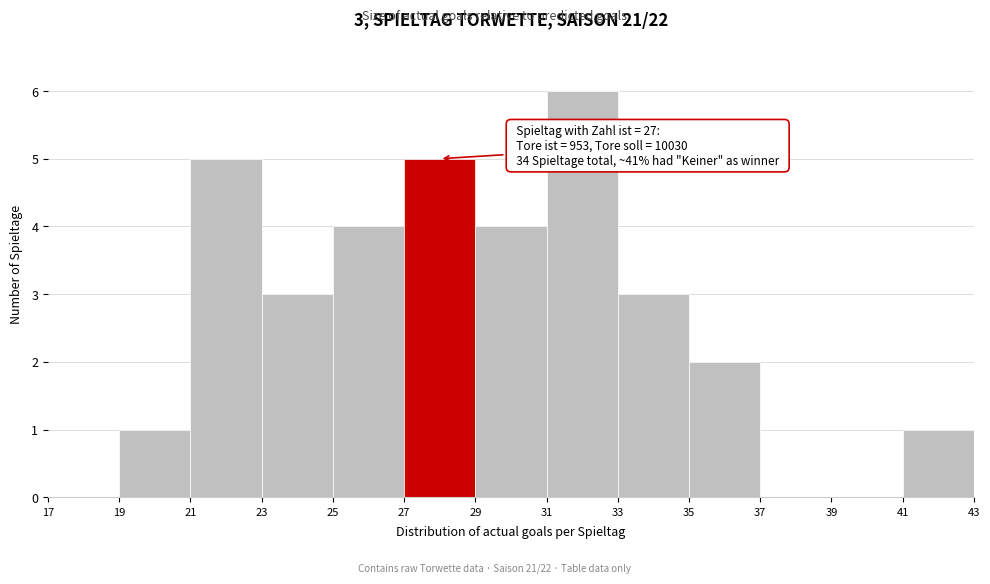

Which range on the x-axis has the tallest bar?

31 to 33